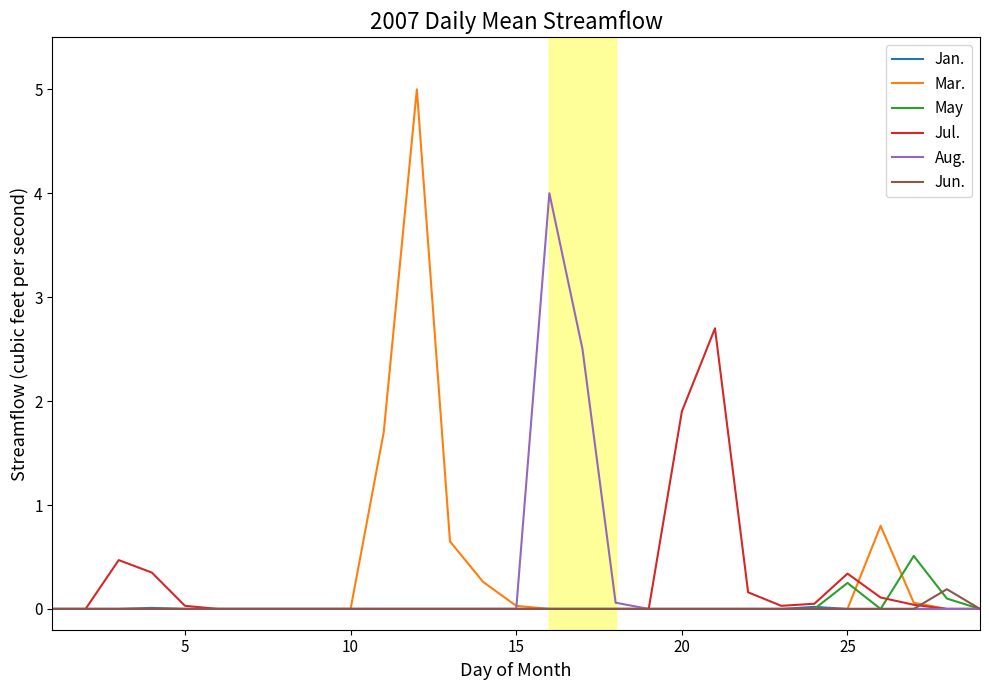

At how many categories does at least one series exceed 2?

4